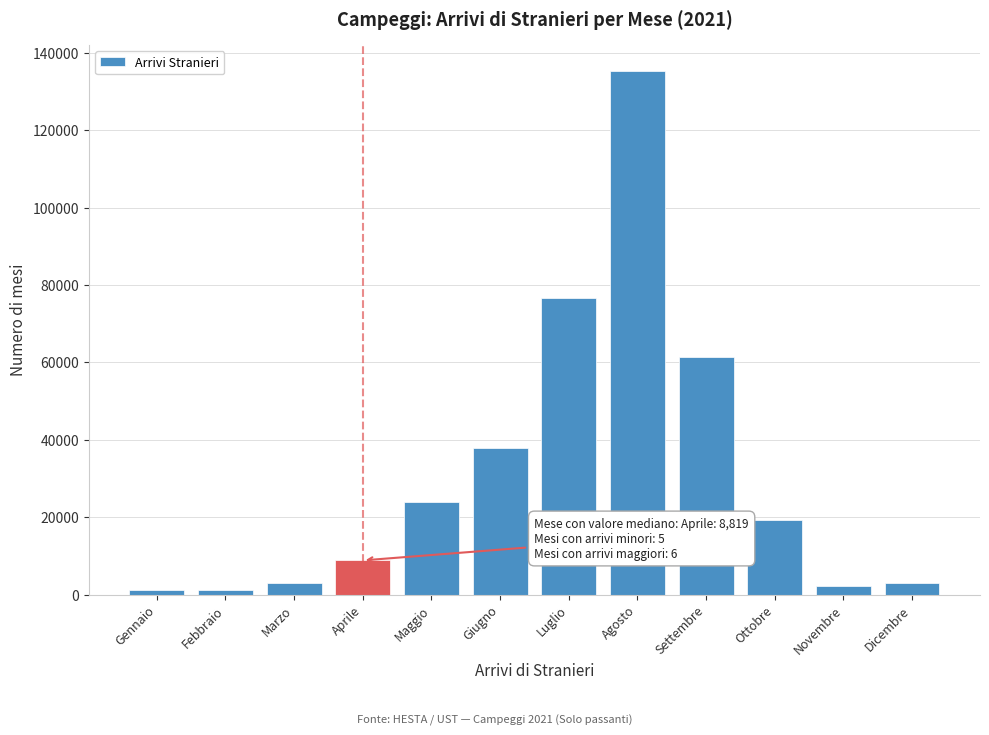

What is the approximate value at Dicembre?

2879.3